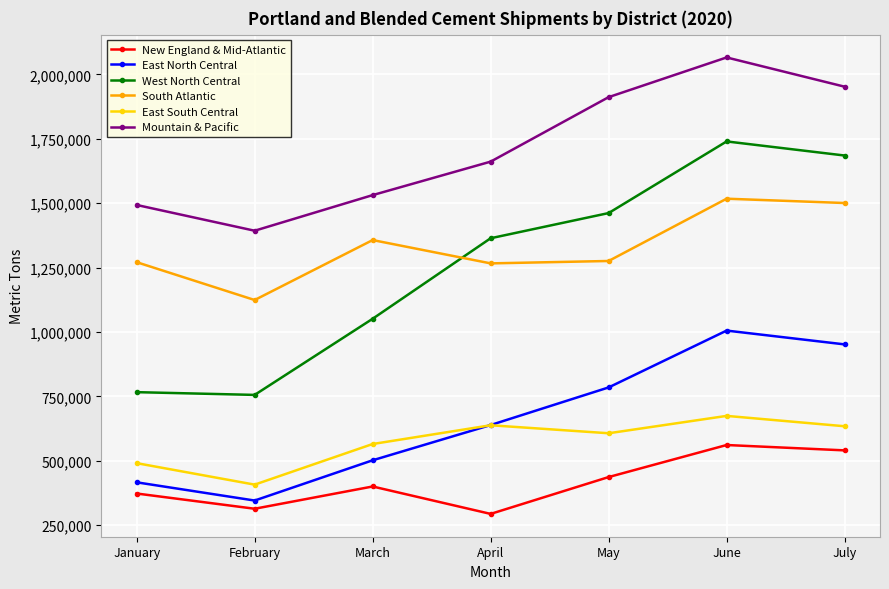

True or false: South Atlantic and New England & Mid-Atlantic intersect in this chart.

False